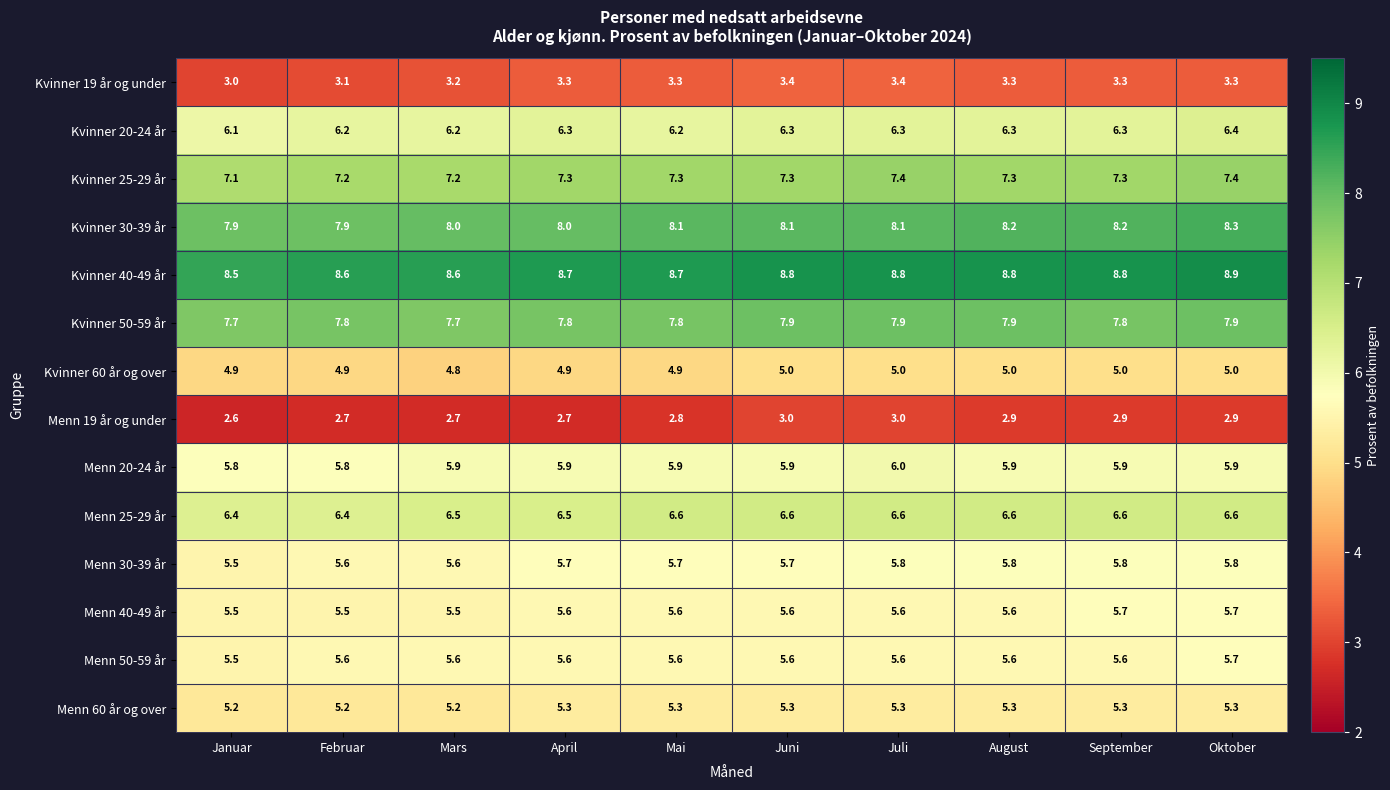

How many Kvinner 20-24 år values are between 6 and 7?

10